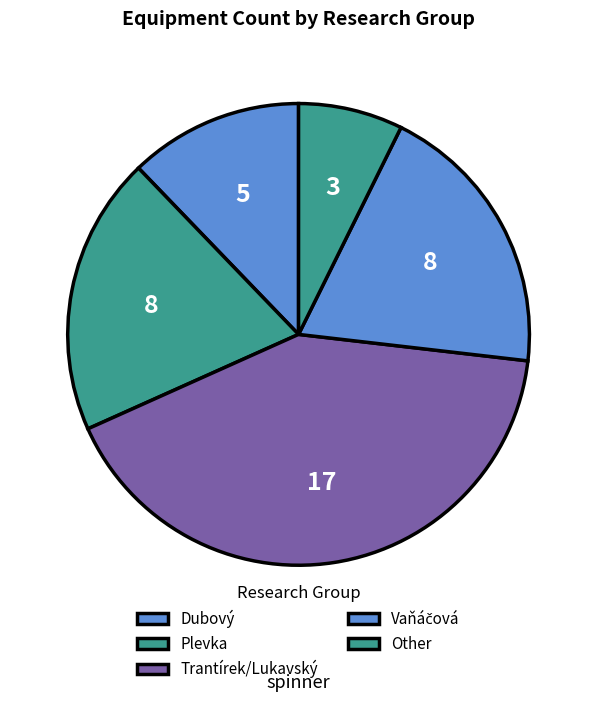

To the nearest percent, what is the average slice percentage?

20%